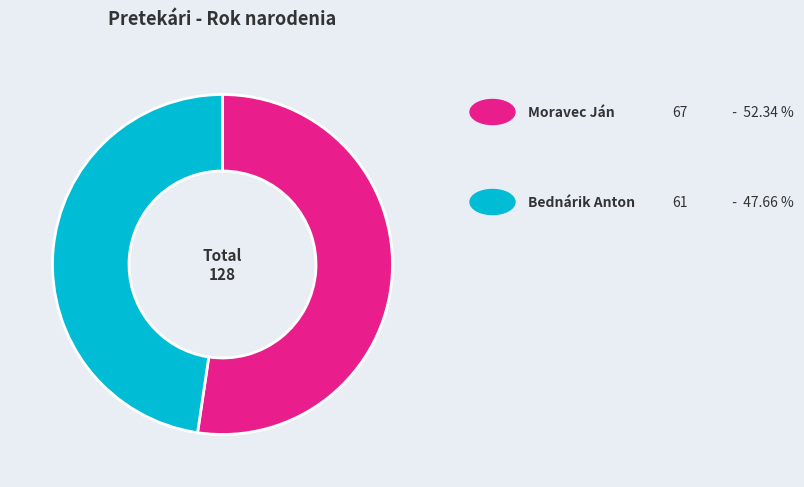

Does any single category account for the majority?

Yes